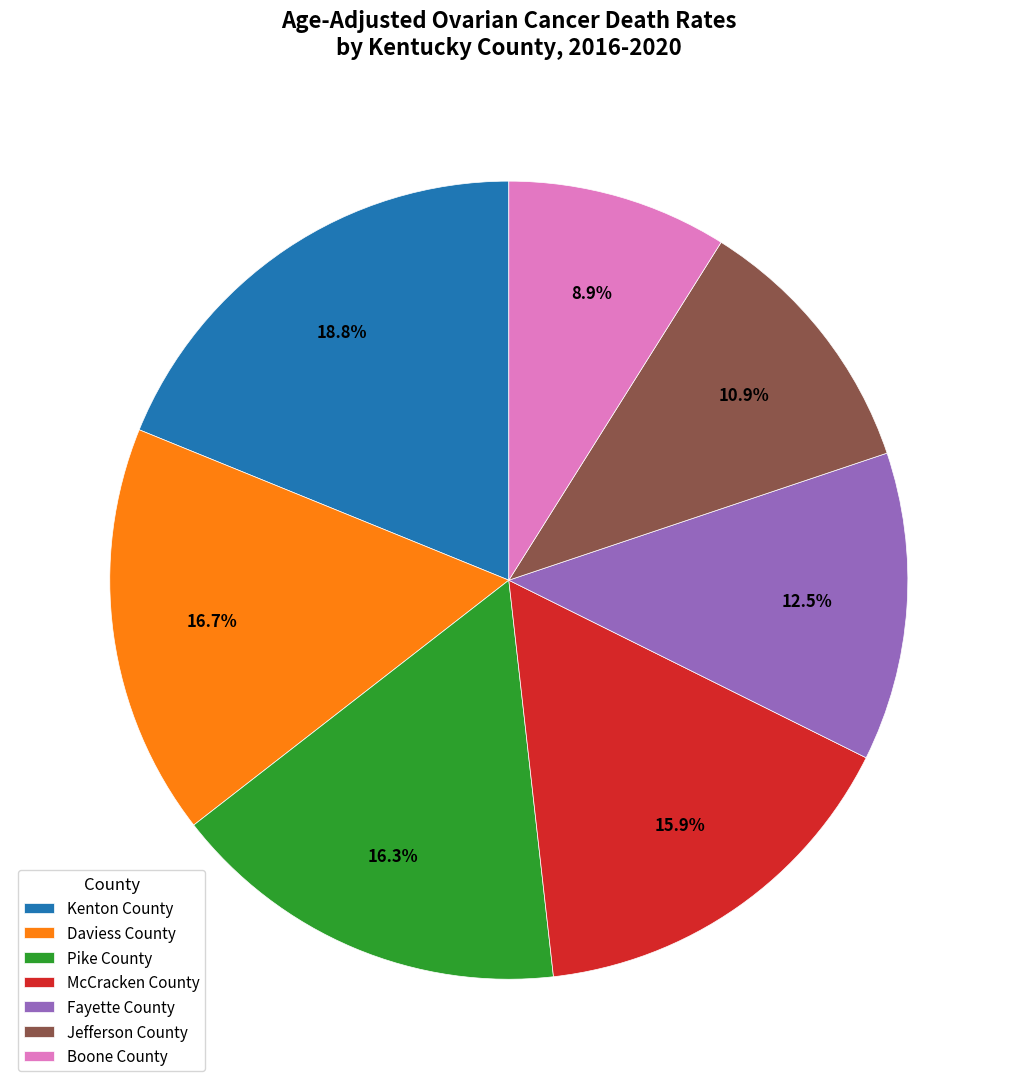

Between Pike County and Jefferson County, which is larger?

Pike County